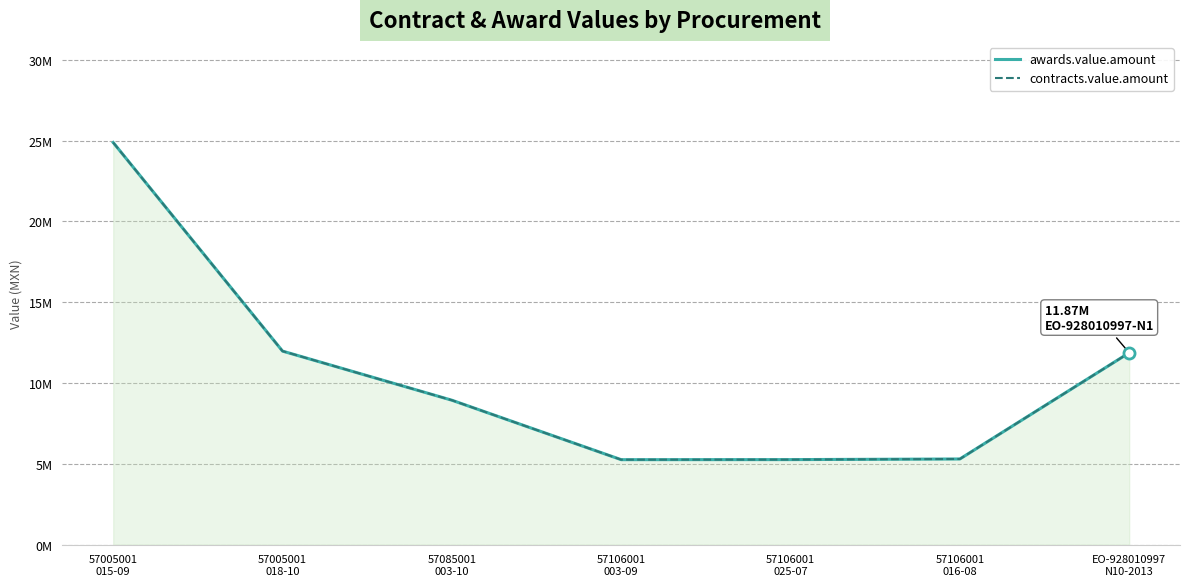

True or false: contracts.value.amount has a value of 10558818.0 at 57005001
015-09.

False